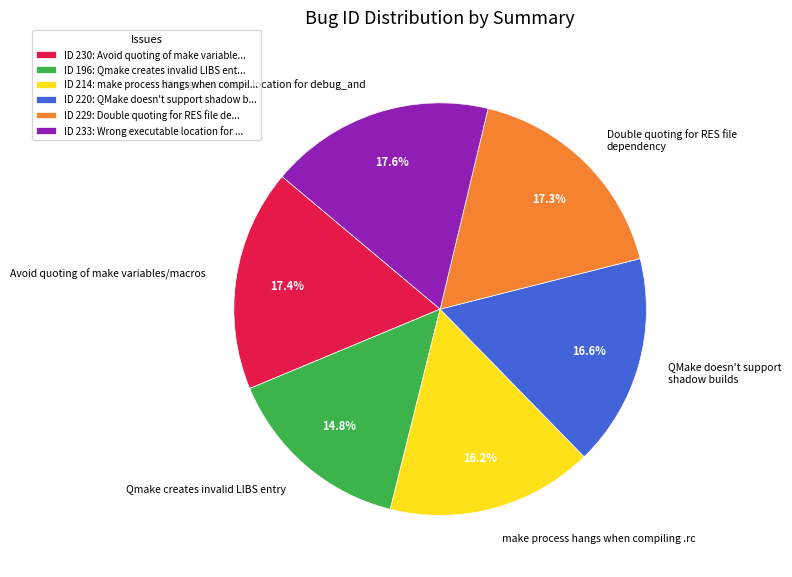

Is there a majority slice in this chart?

No